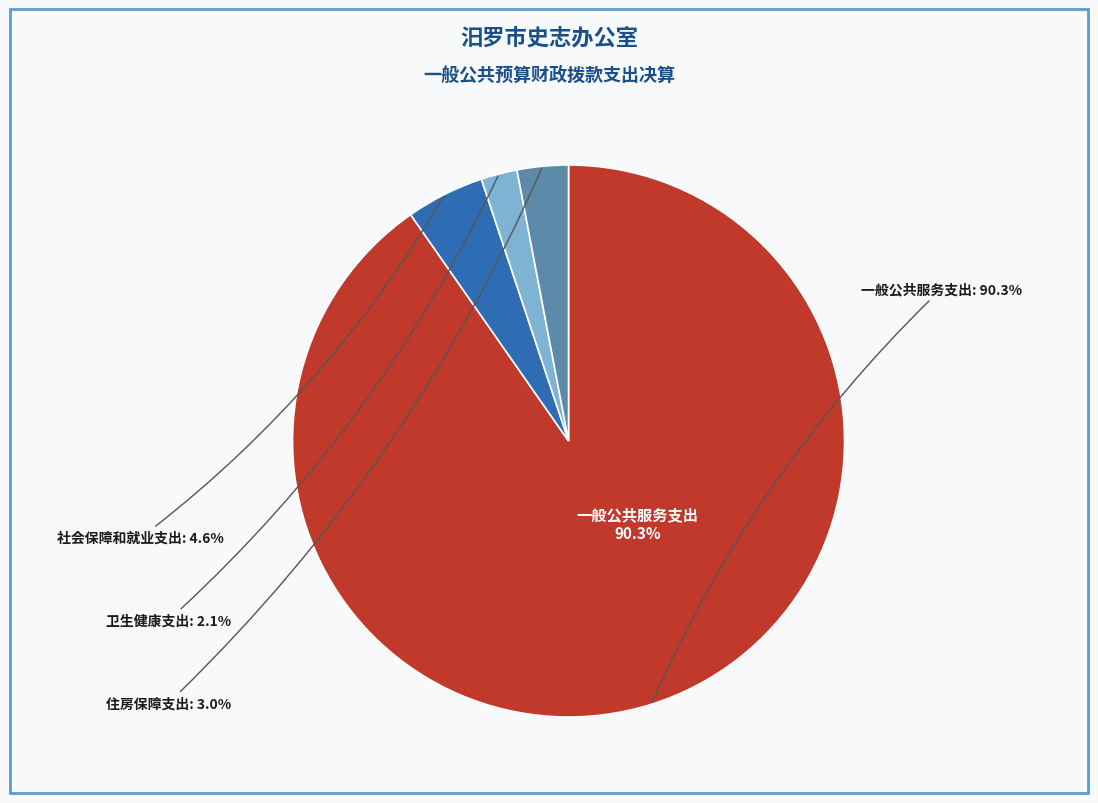

Count the number of slices in the pie.

4